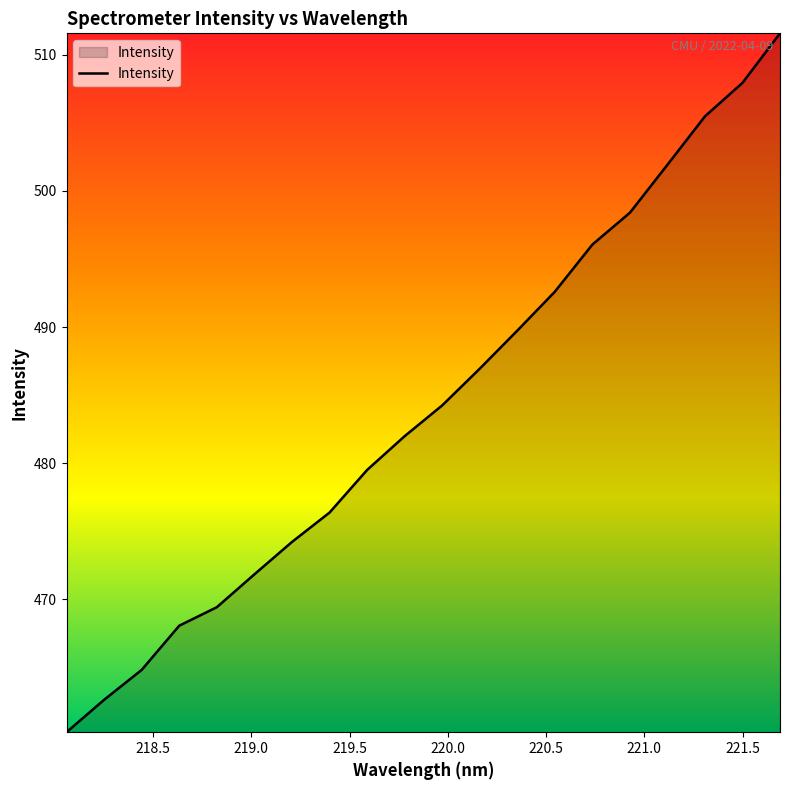

What is the minimum value shown in the chart?

460.3